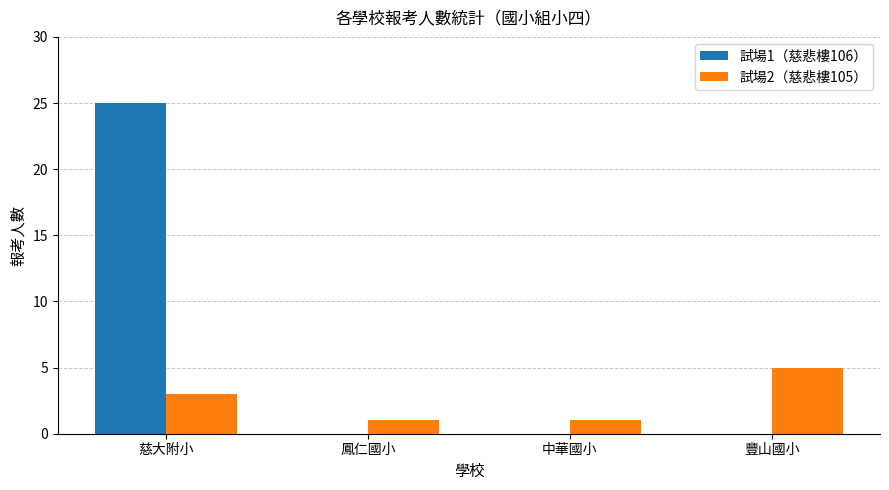

How many distinct data groups are displayed?

2